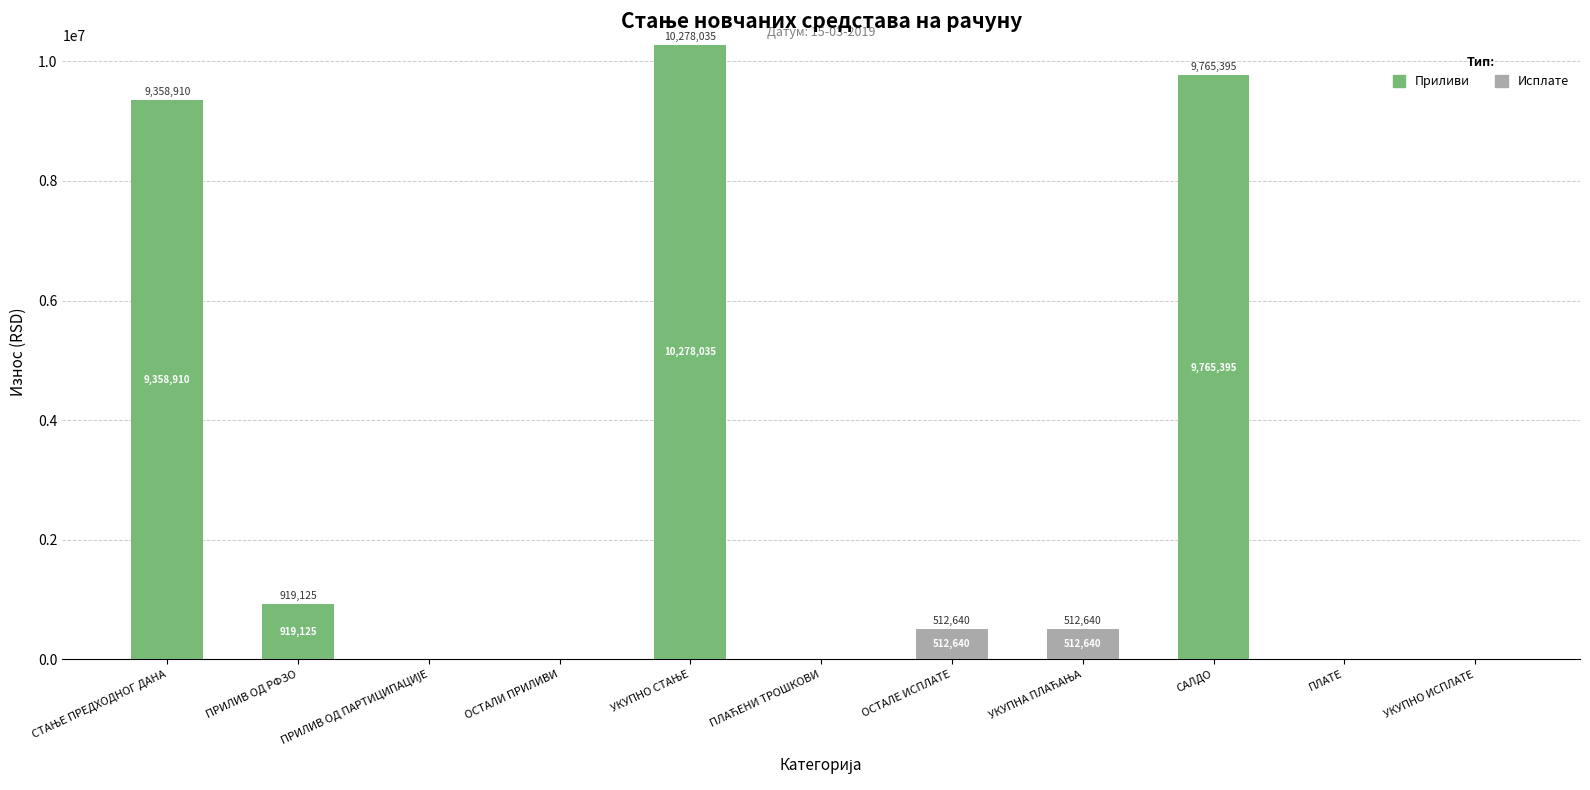

Does the chart contain stacked bars?

Yes